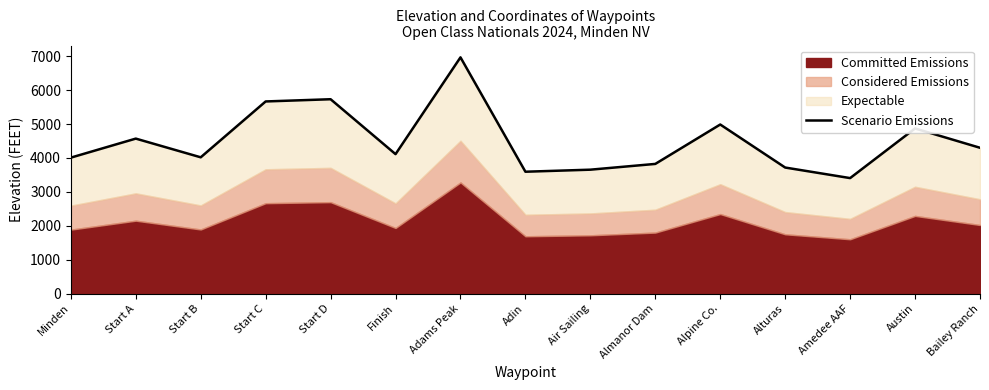

What is the greatest value displayed?

6967.4